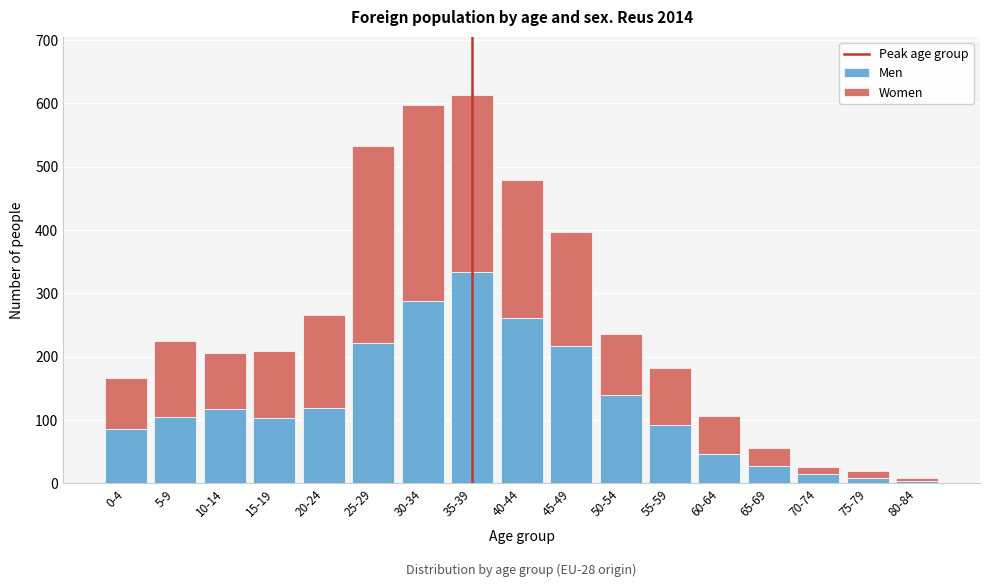

Where is Men nearest to the value 168?

50-54